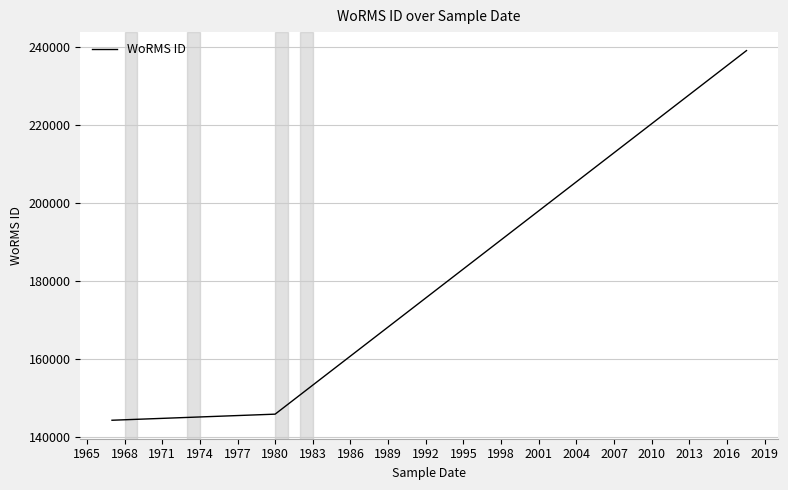

What is the sum of all values?

528982